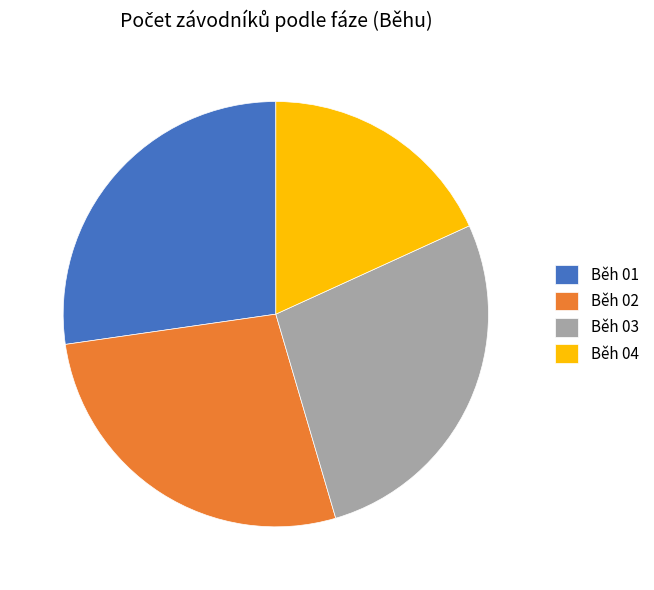

What is the smallest slice in the pie chart?

Běh 04